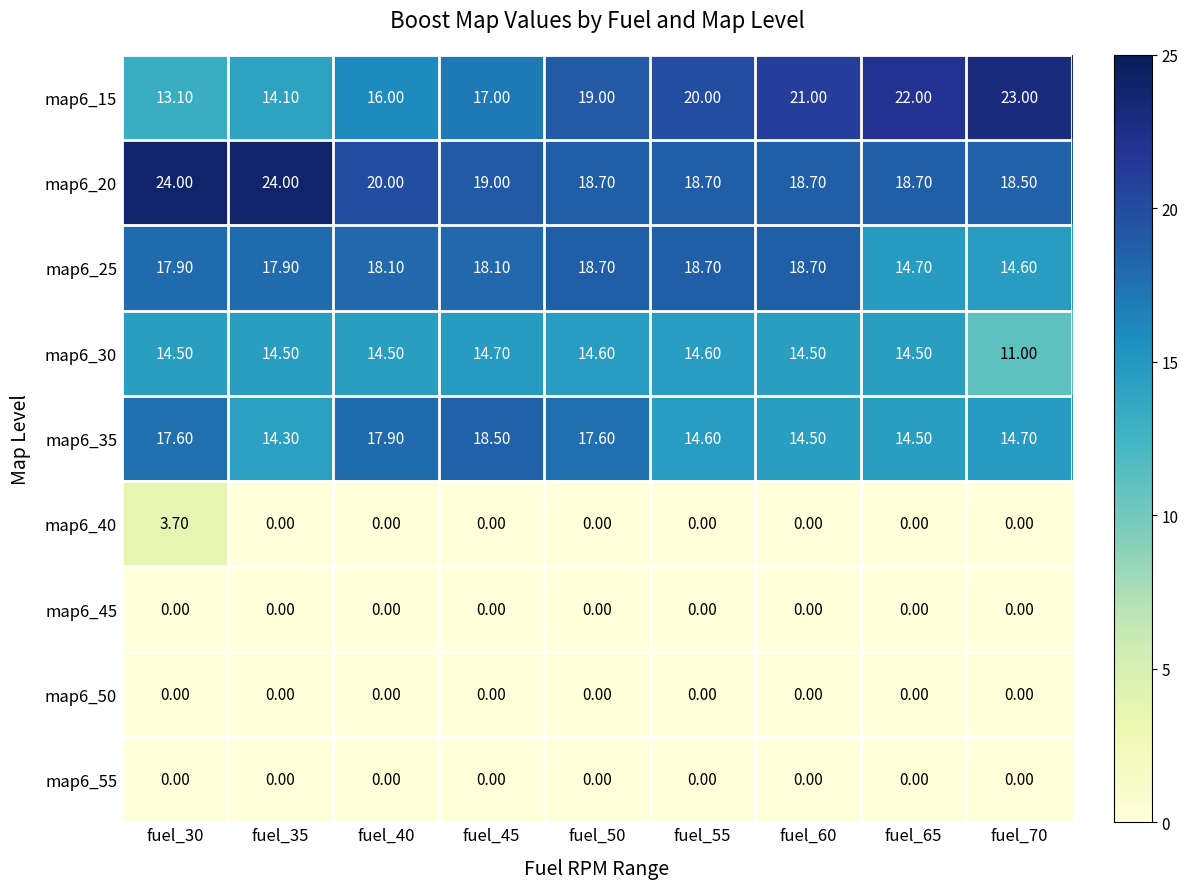

What is the total value across all series at fuel_45?

87.3